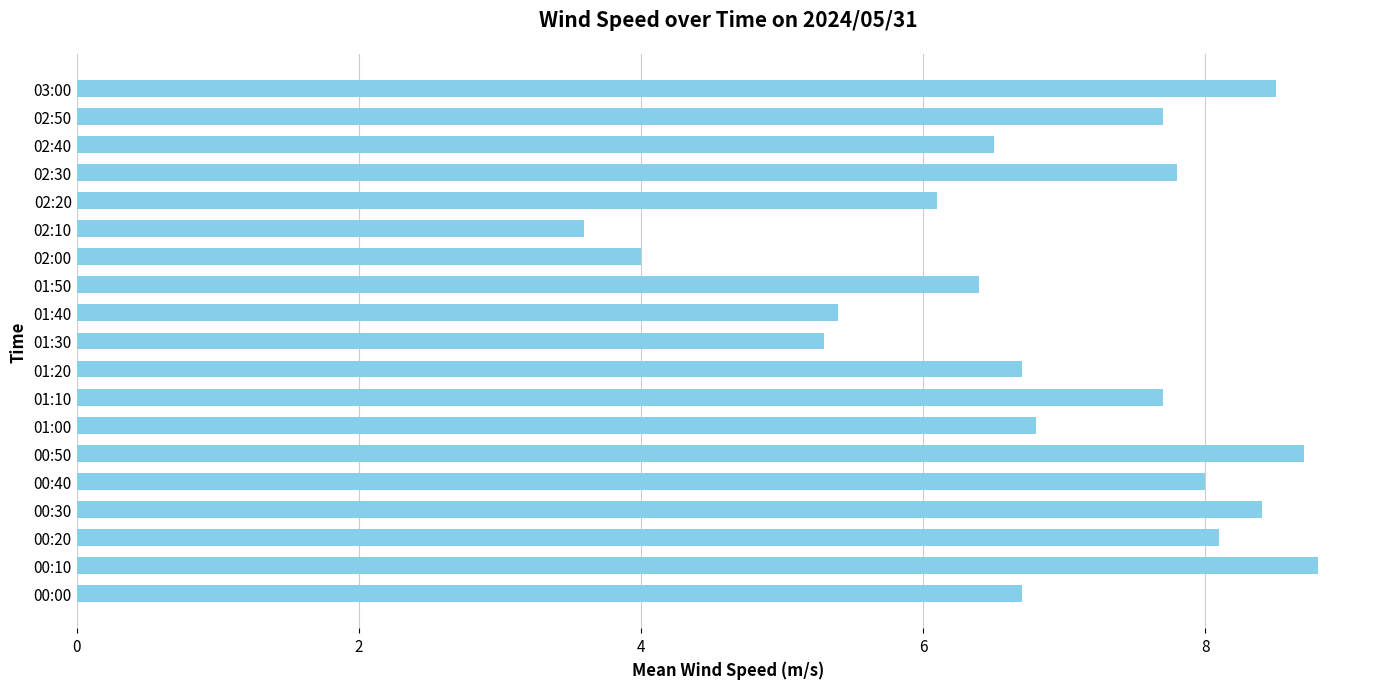

What is the change in value from 00:40 to 01:40?

-2.6